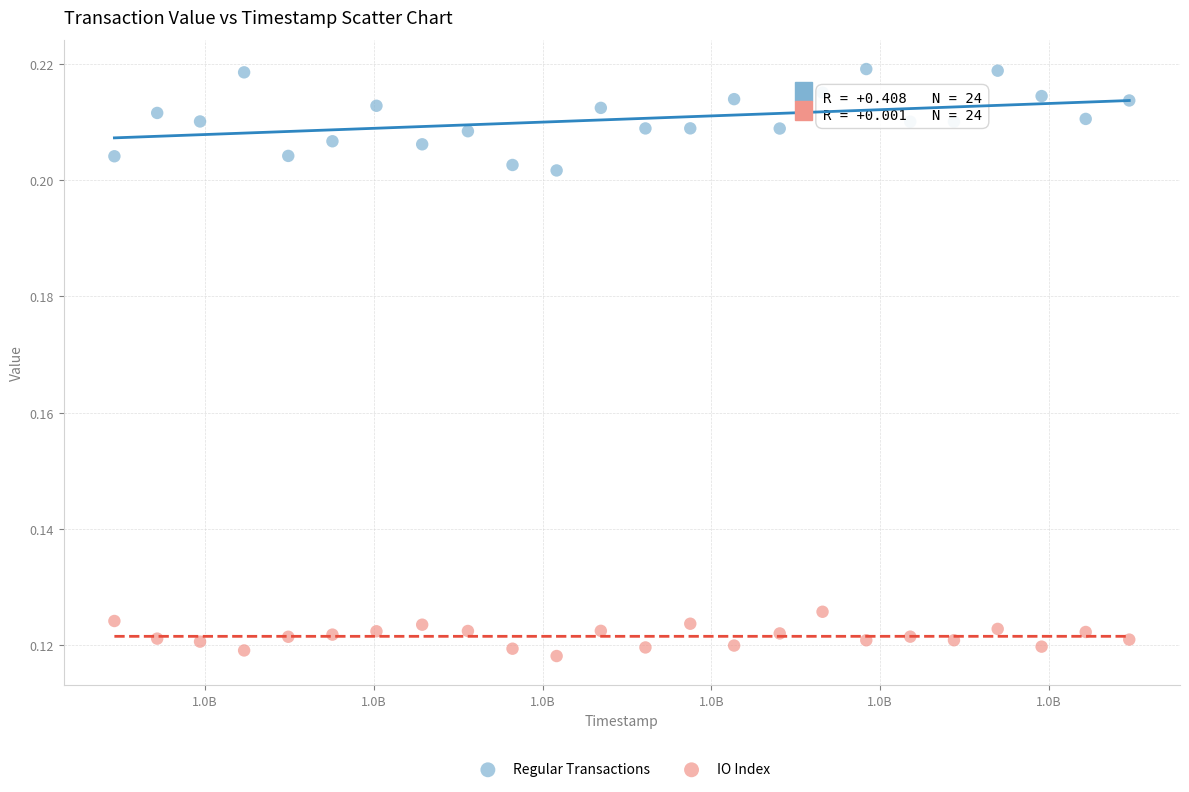

Which series has the widest spread of Y values?

Regular Transactions